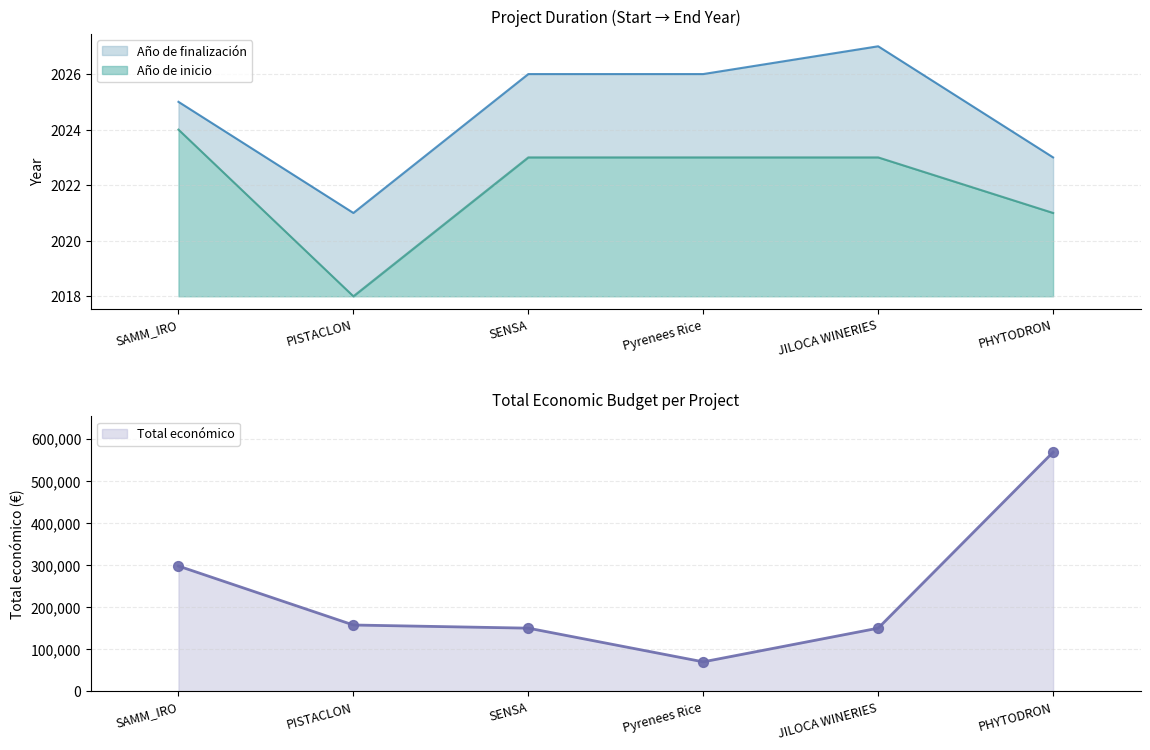

What is the total value across all series at PISTACLON?

161539